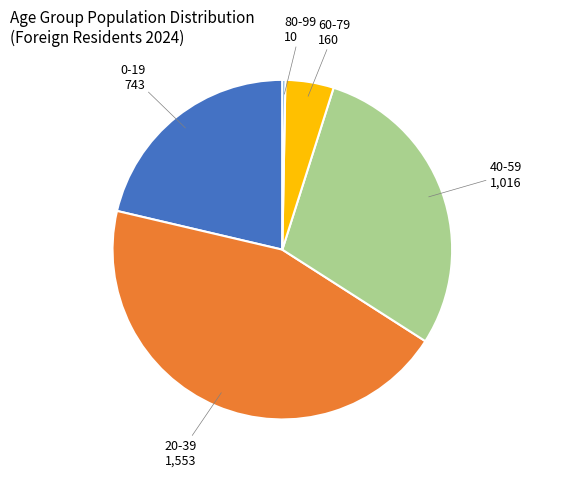

True or false: 20-39 accounts for 38% of the total.

False